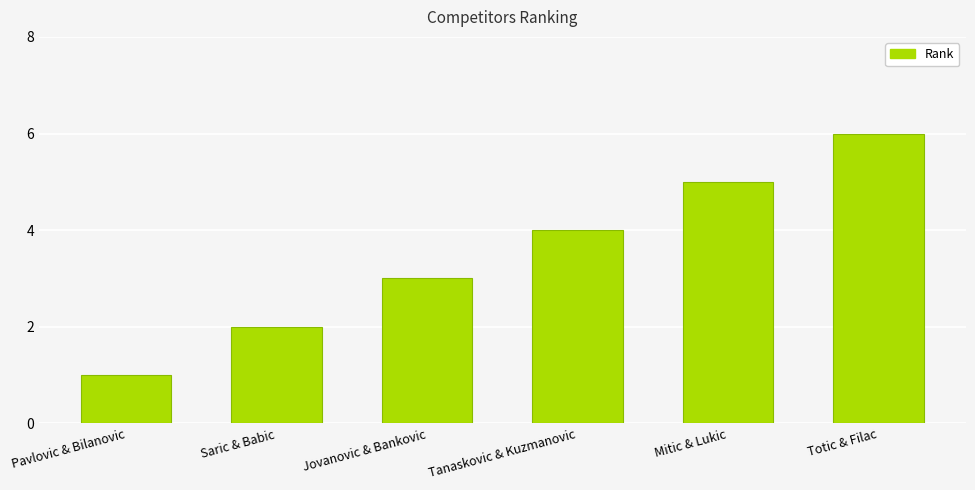

What is the approximate value at Pavlovic & Bilanovic?

1